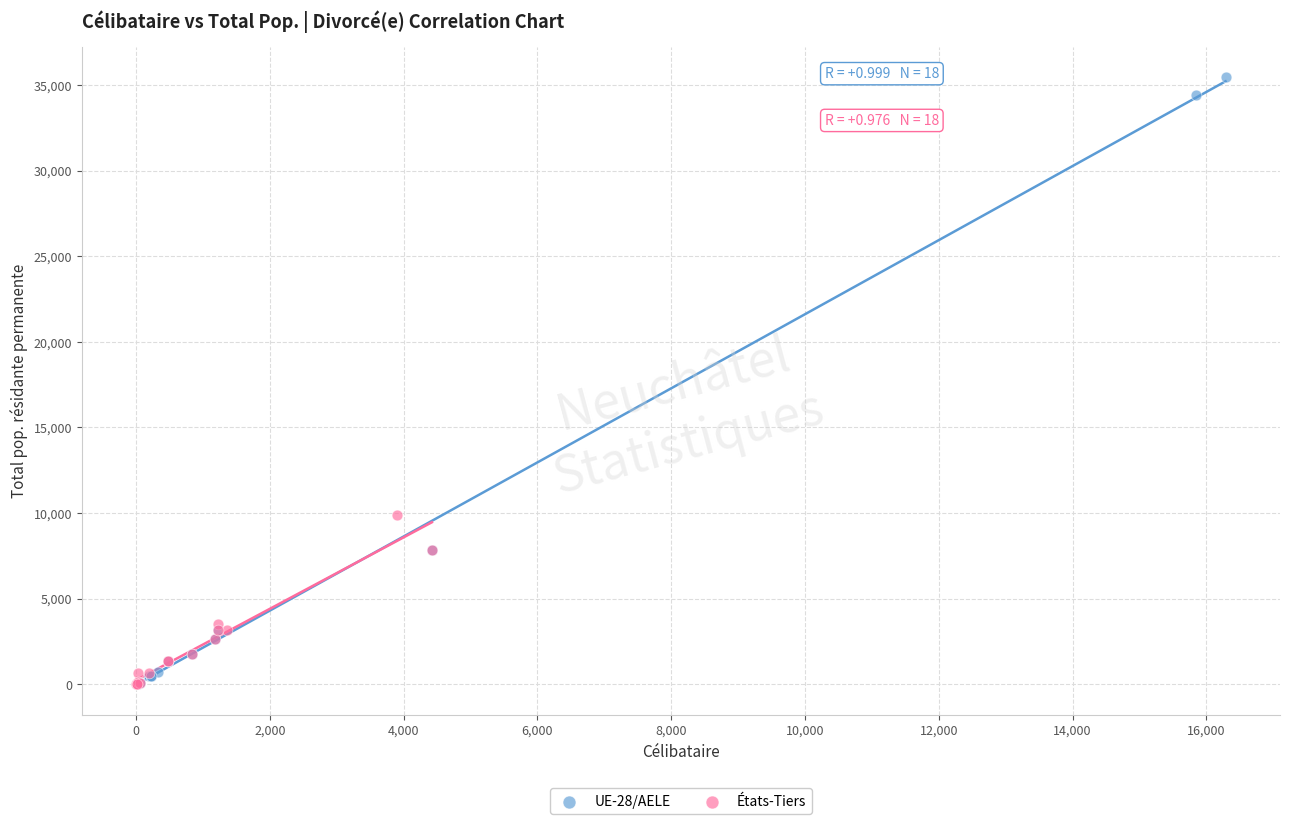

Which series has the largest Y range (max minus min)?

UE-28/AELE